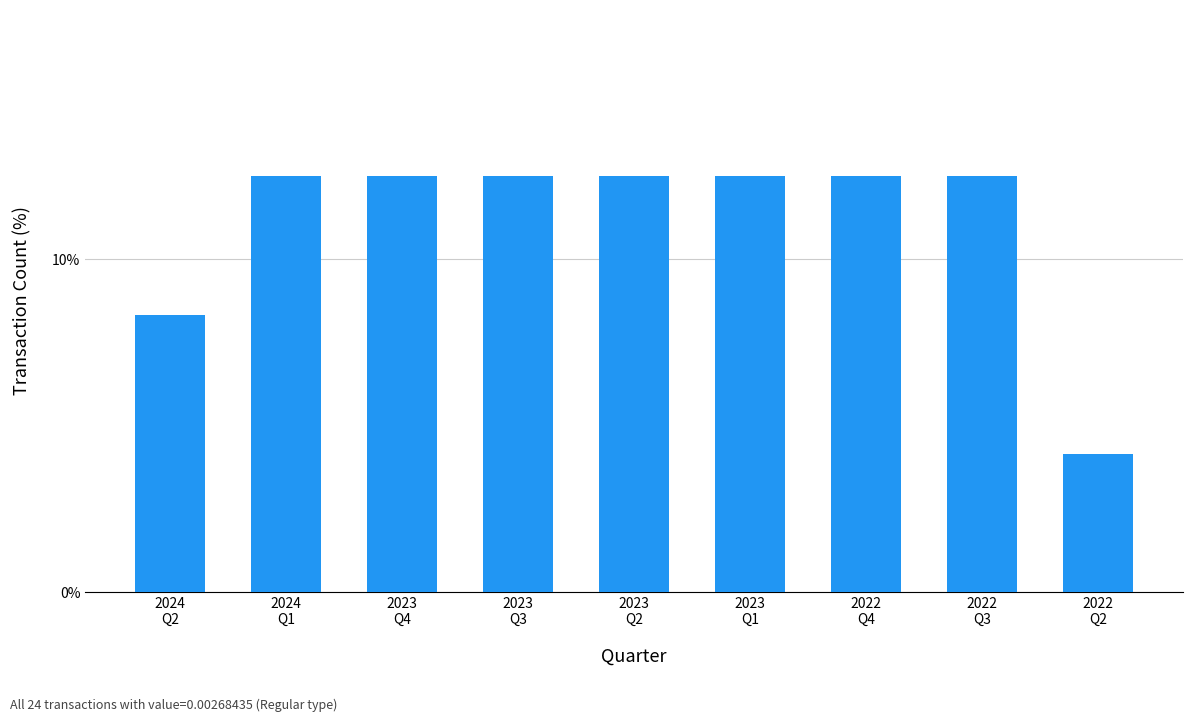

What position from the left is 2024
Q1?

2